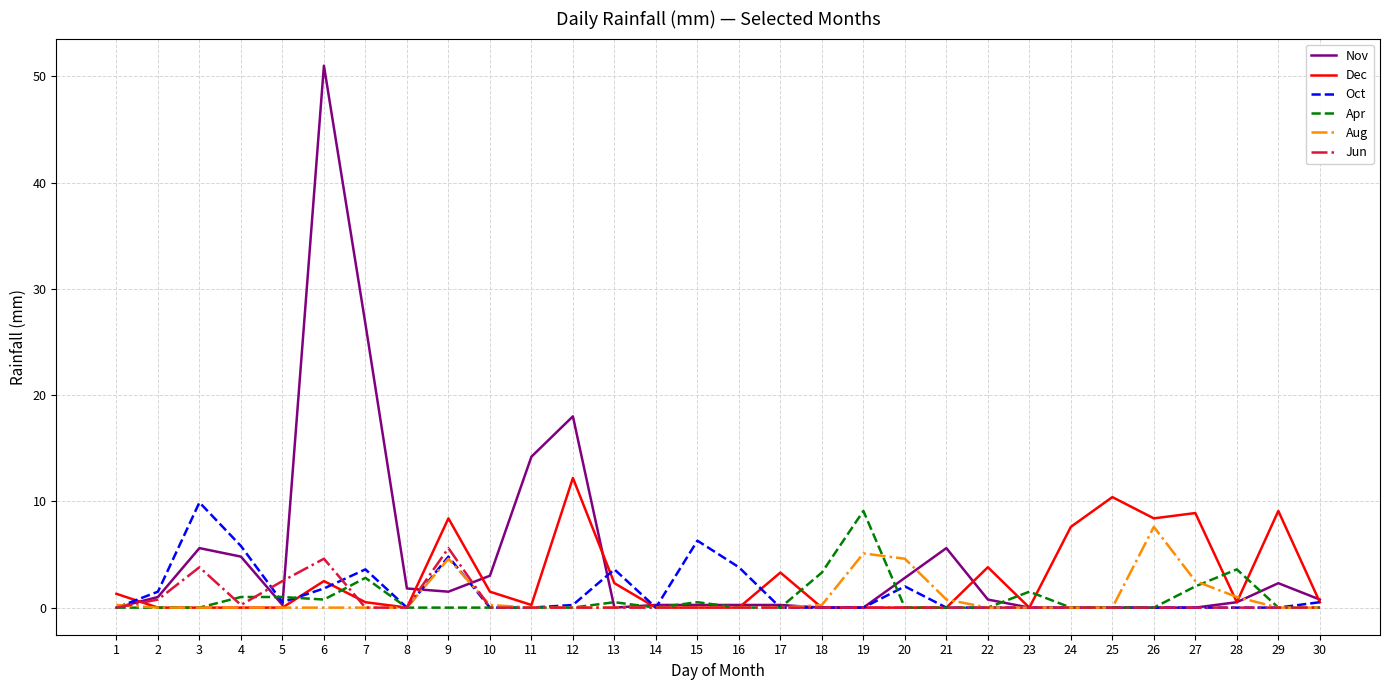

What is the total value across all series at 25?

10.4